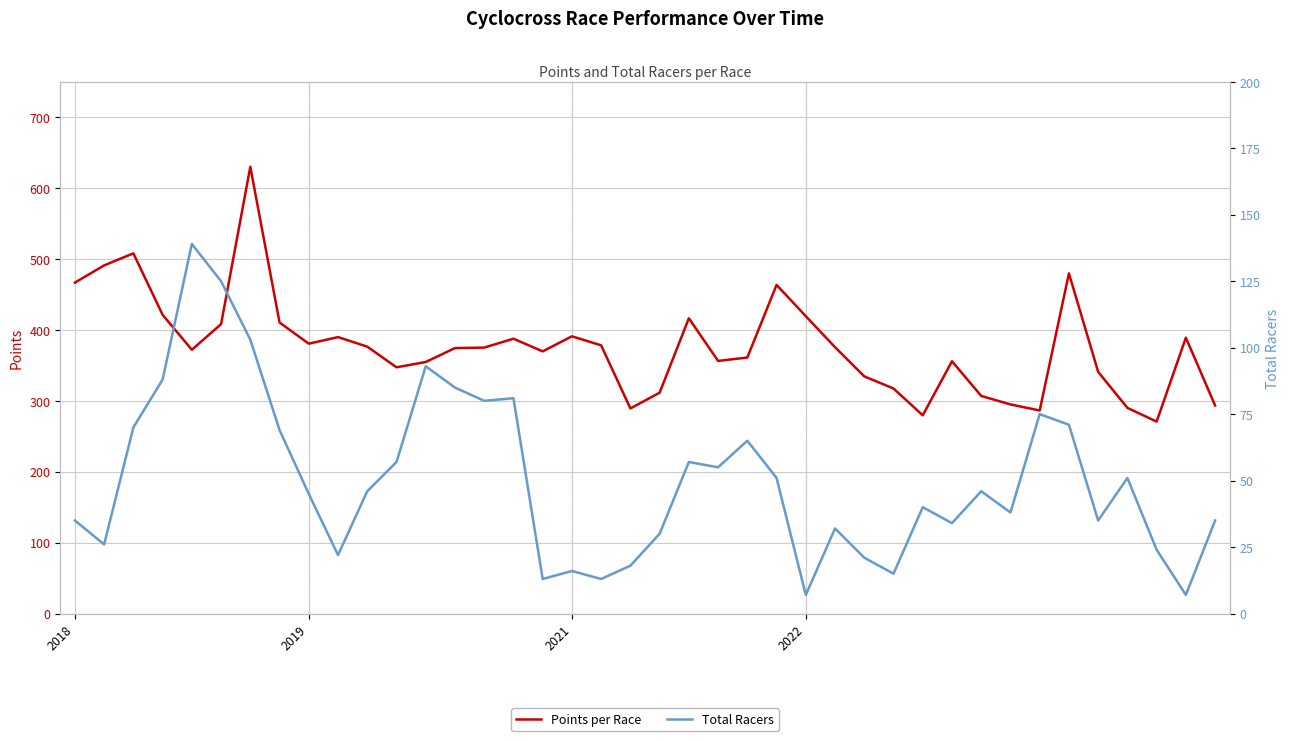

Is it true that Points per Race equals 479.5 at 19?

False